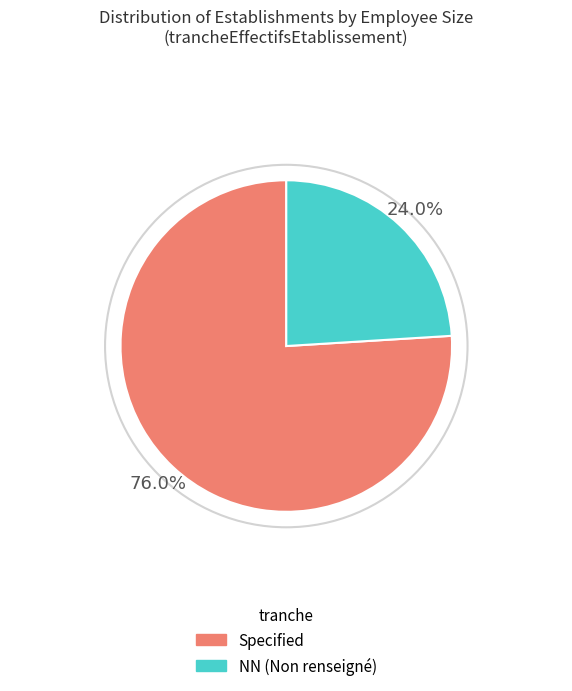

Is there a majority slice in this chart?

Yes